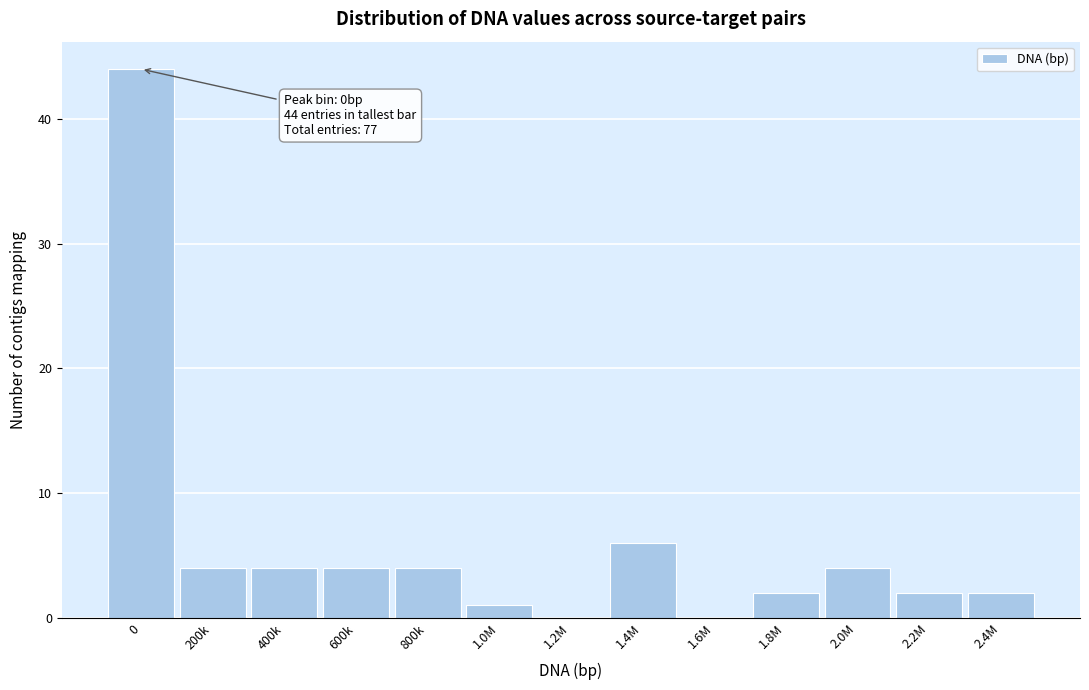

Reading left to right, extract all data points from this chart.

0=44	200k=4	400k=4	600k=4	800k=4	1.0M=1	1.2M=0	1.4M=6	1.6M=0	1.8M=2	2.0M=4	2.2M=2	2.4M=2